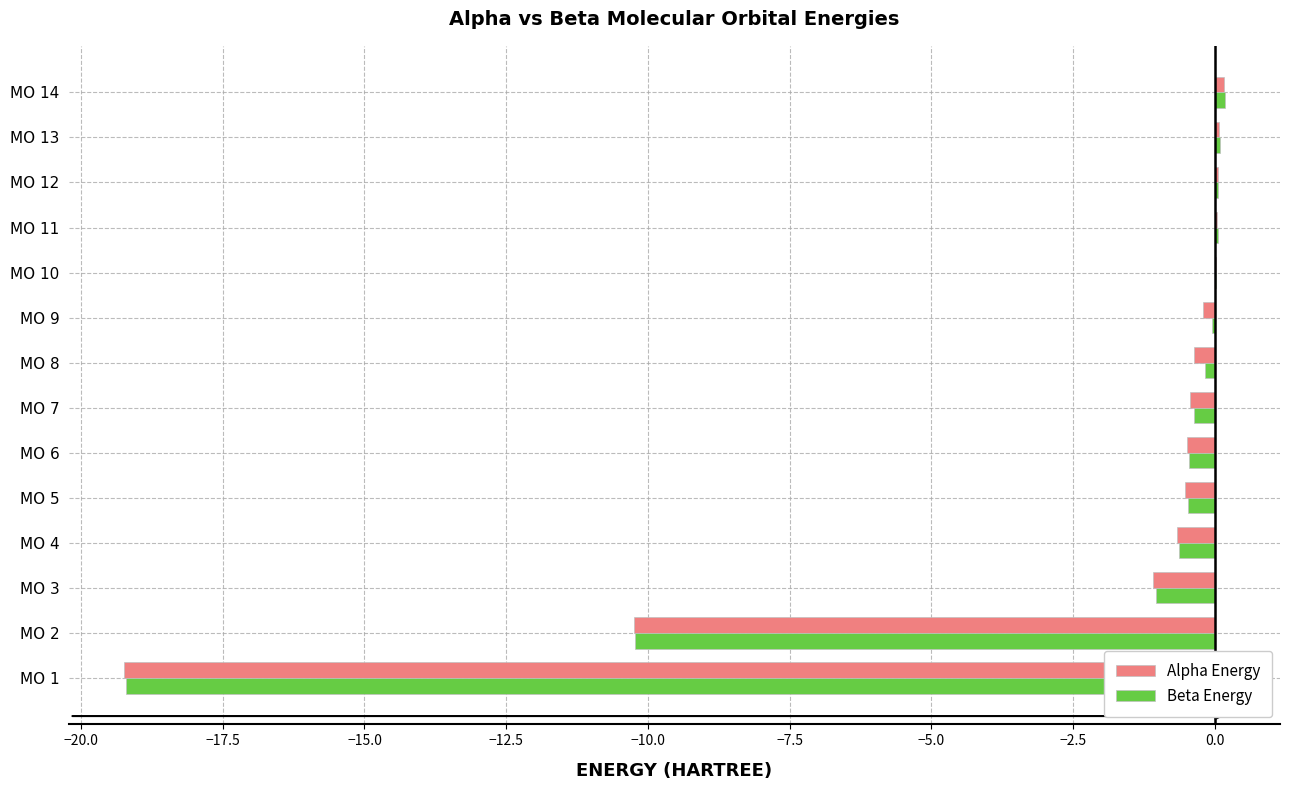

Is it true that Alpha Energy equals 0.1 at MO 12?

True